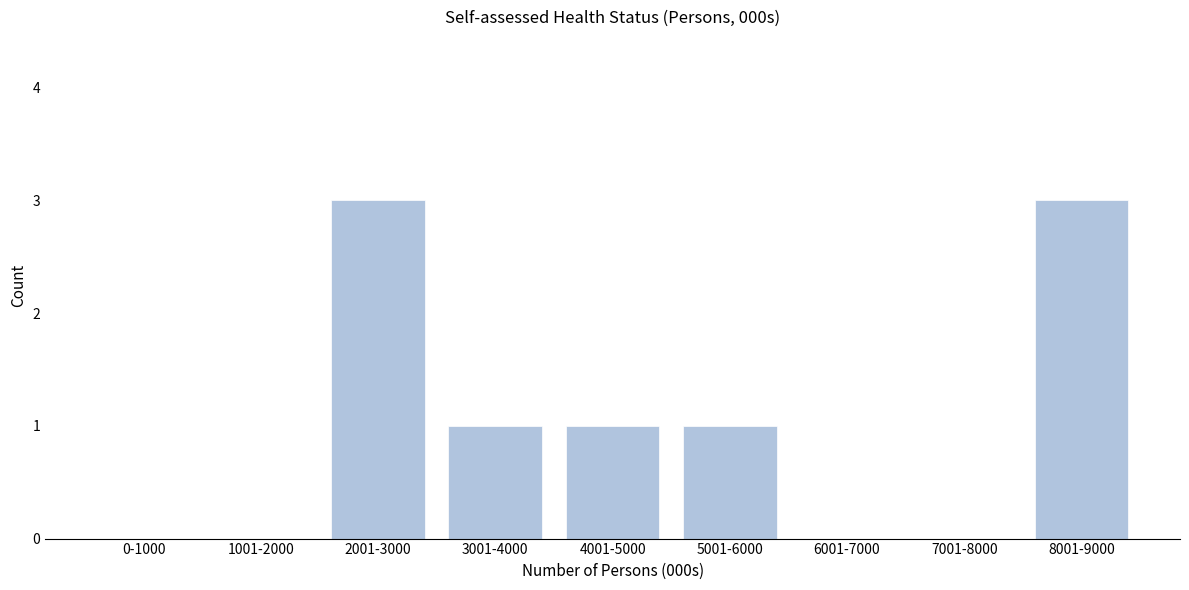

Reading left to right, what are all the values shown in this chart?

0-1000=0	1001-2000=0	2001-3000=3	3001-4000=1	4001-5000=1	5001-6000=1	6001-7000=0	7001-8000=0	8001-9000=3